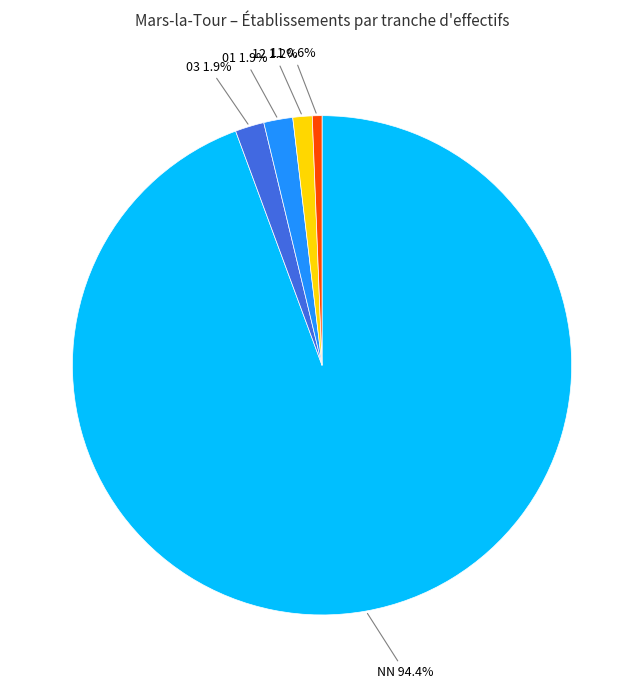

Count the number of slices in the pie.

5